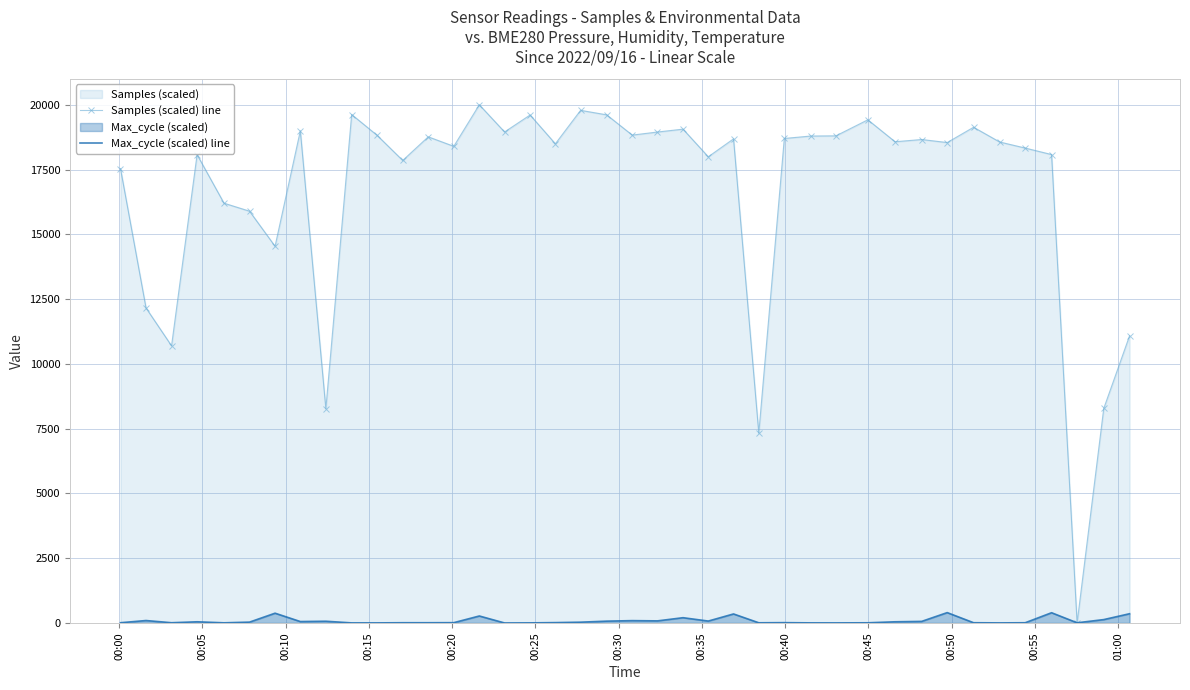

How many interior local peaks does the Max_cycle (scaled) line series have?

11